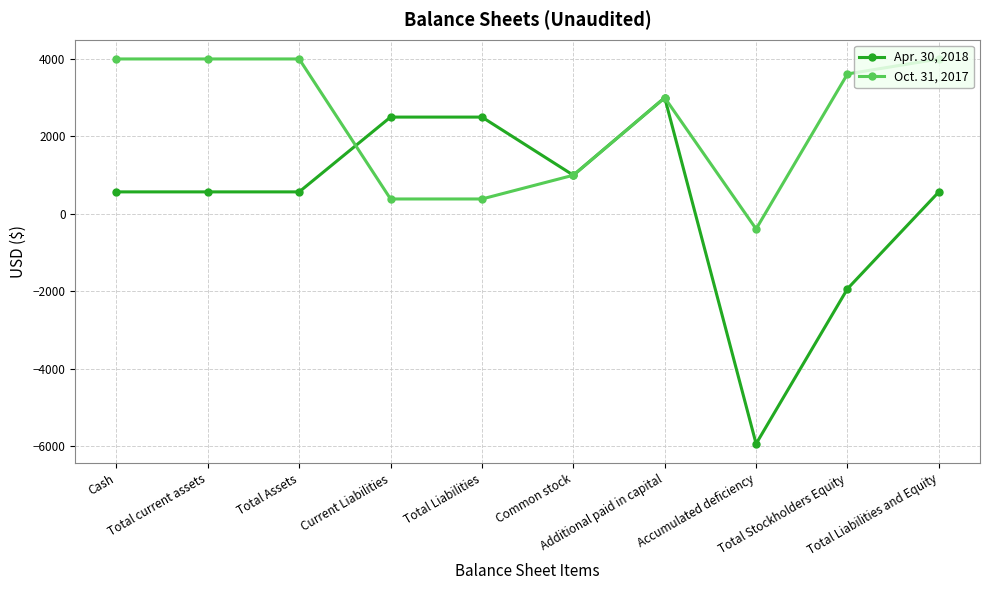

The Apr. 30, 2018 series shows -1001 at Total Stockholders Equity. True or false?

False